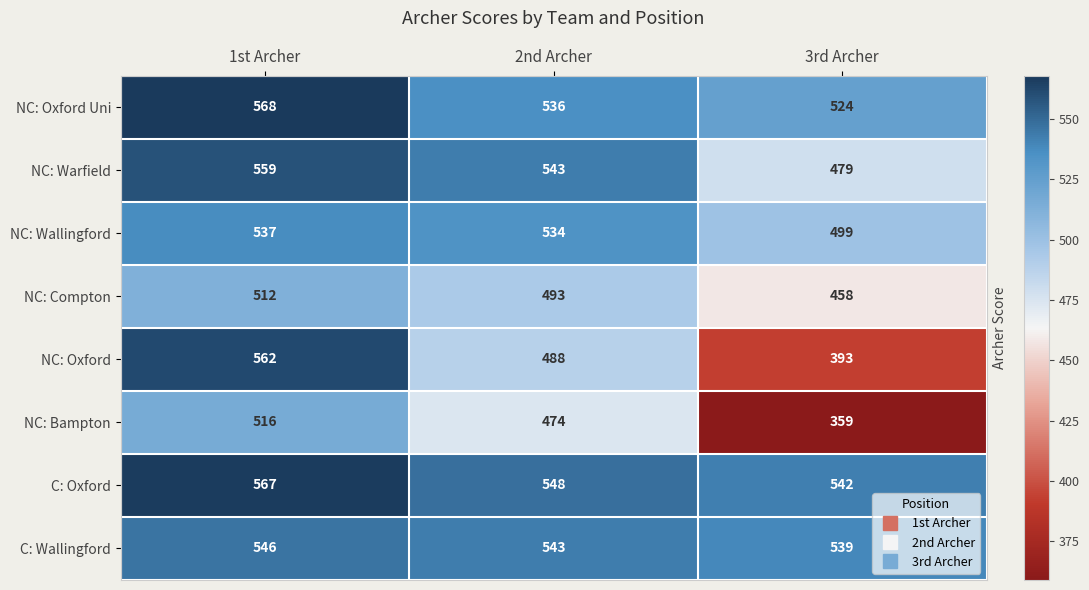

True or false: NC: Warfield has a value of 559 at 1st Archer.

True